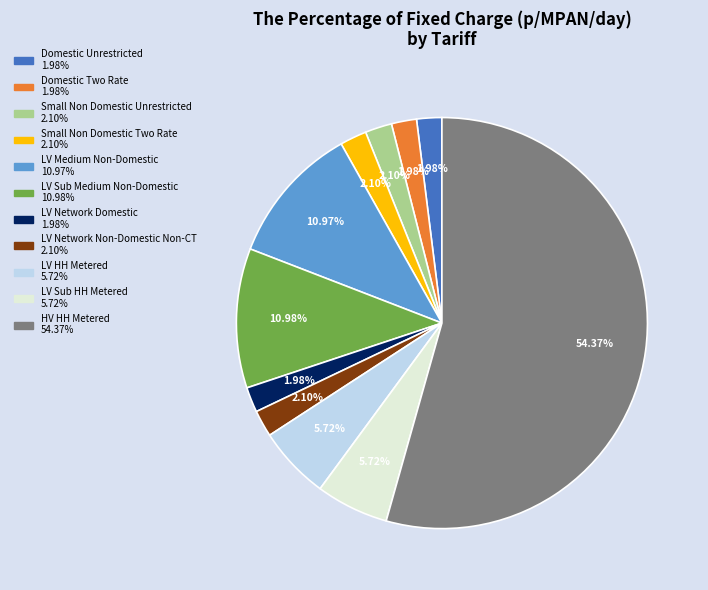

How many slices are in this pie chart?

11